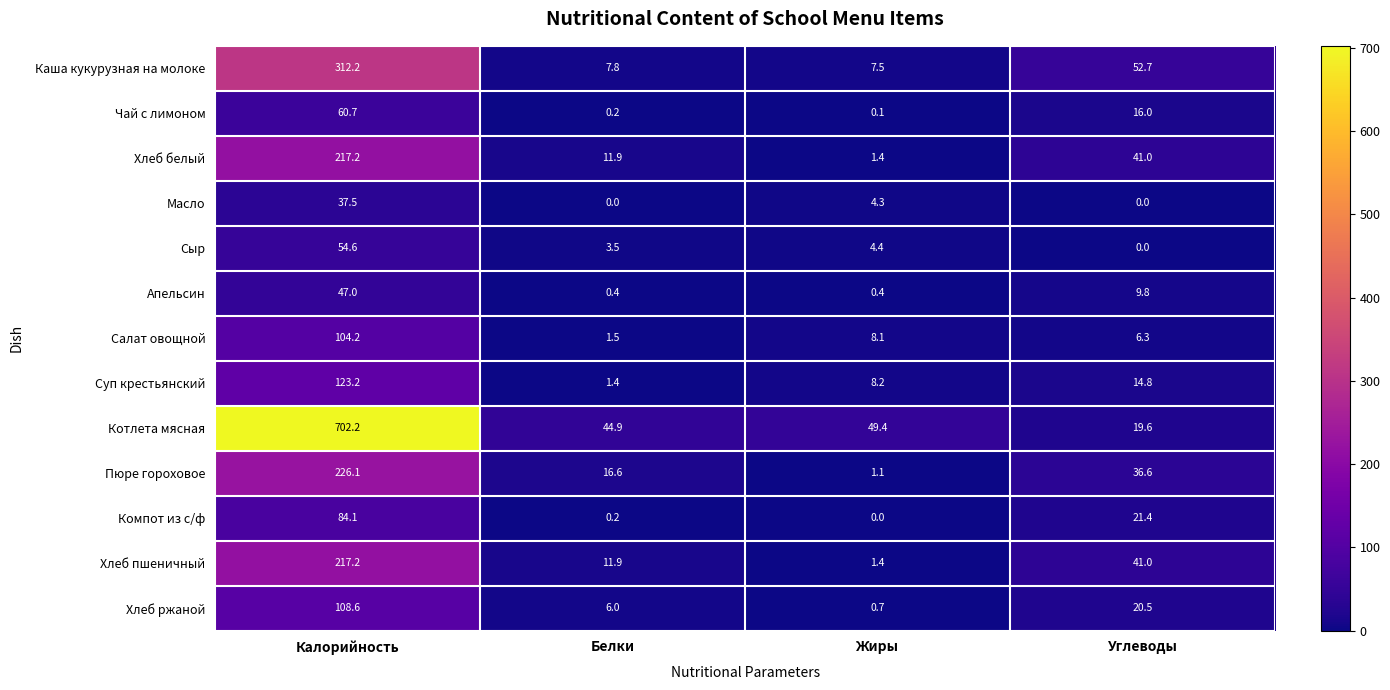

True or false: Компот из с/ф has a value of 0.2 at Белки.

True